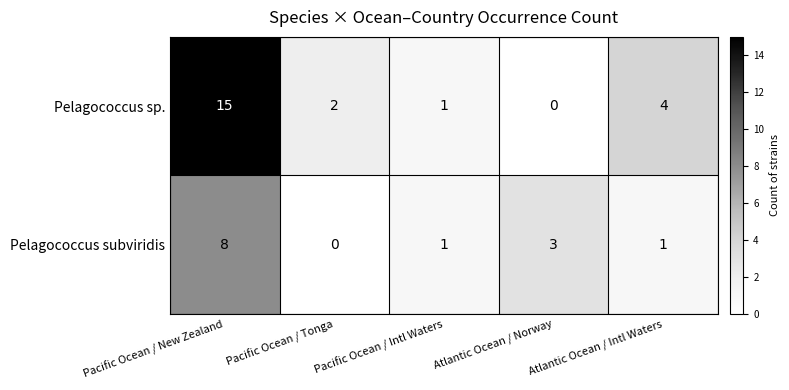

What is the average value of the Pelagococcus subviridis series?

3